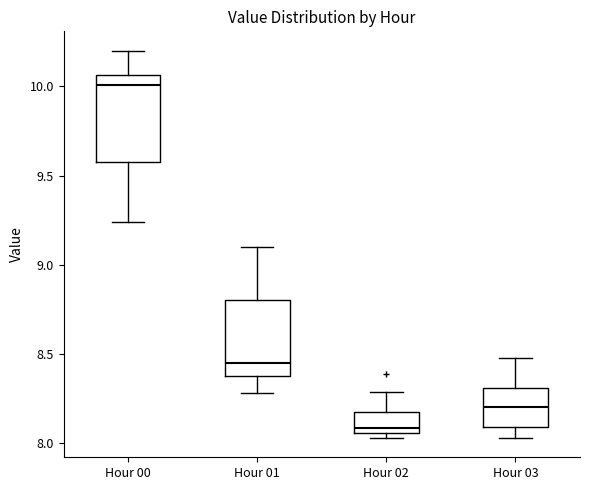

Where is the upper edge of the box for Hour 02 on the y-axis? The values are not printed on the chart, so give them approximately, as read against the axis.

8.20